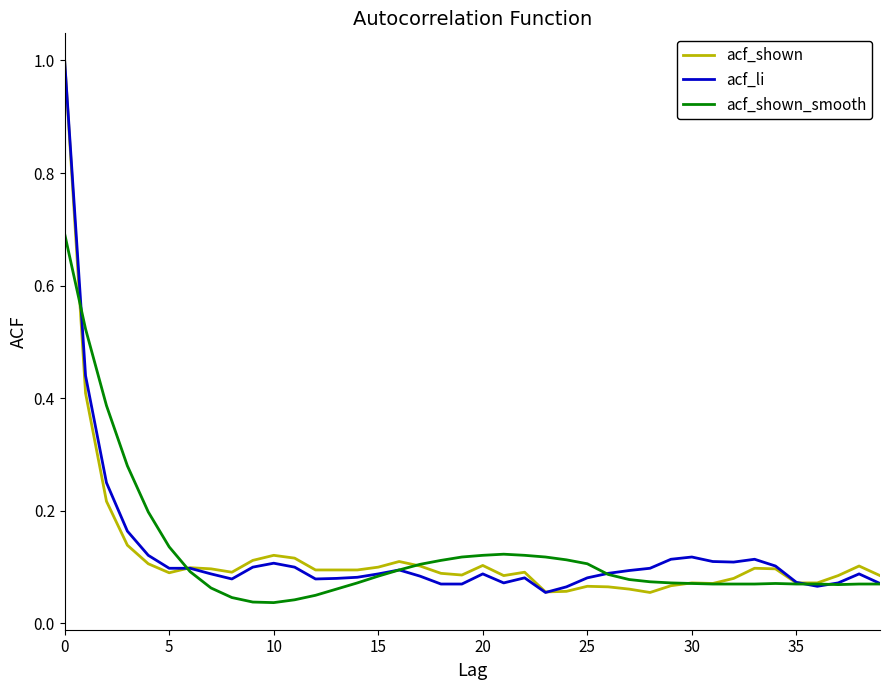

What is the highest value of the acf_li series?

1.0